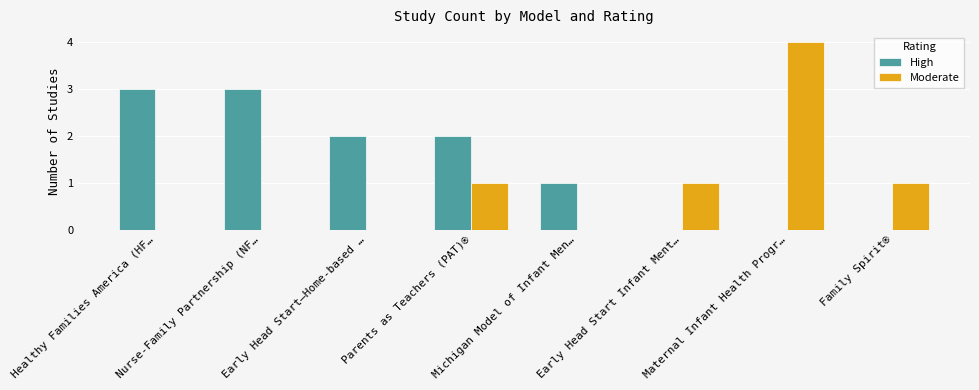

What are all the series names shown in the legend?

High, Moderate